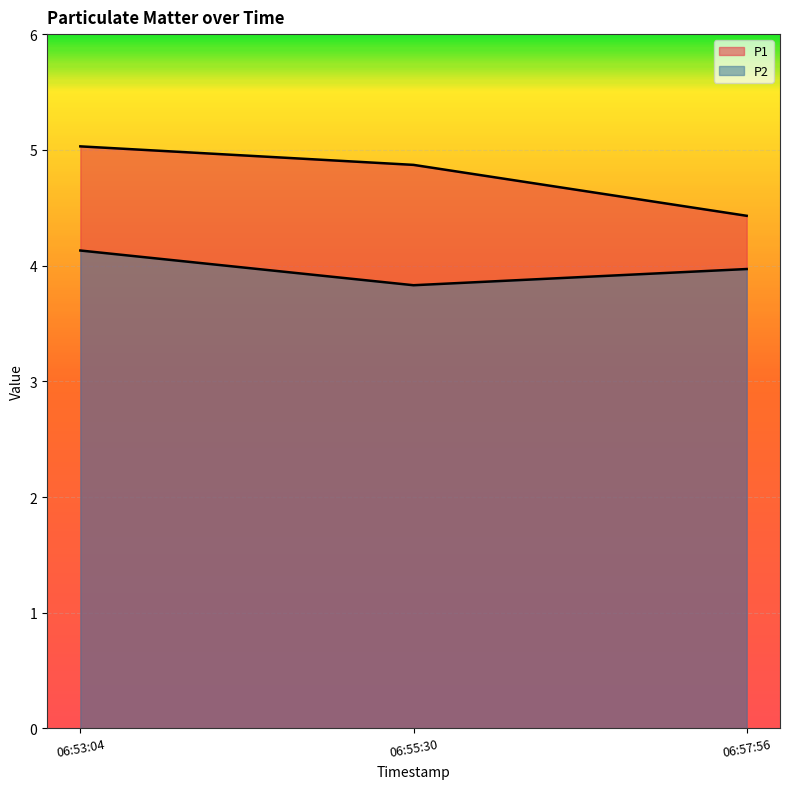

What is the value of the P2 point at the 2nd from the left?

3.8